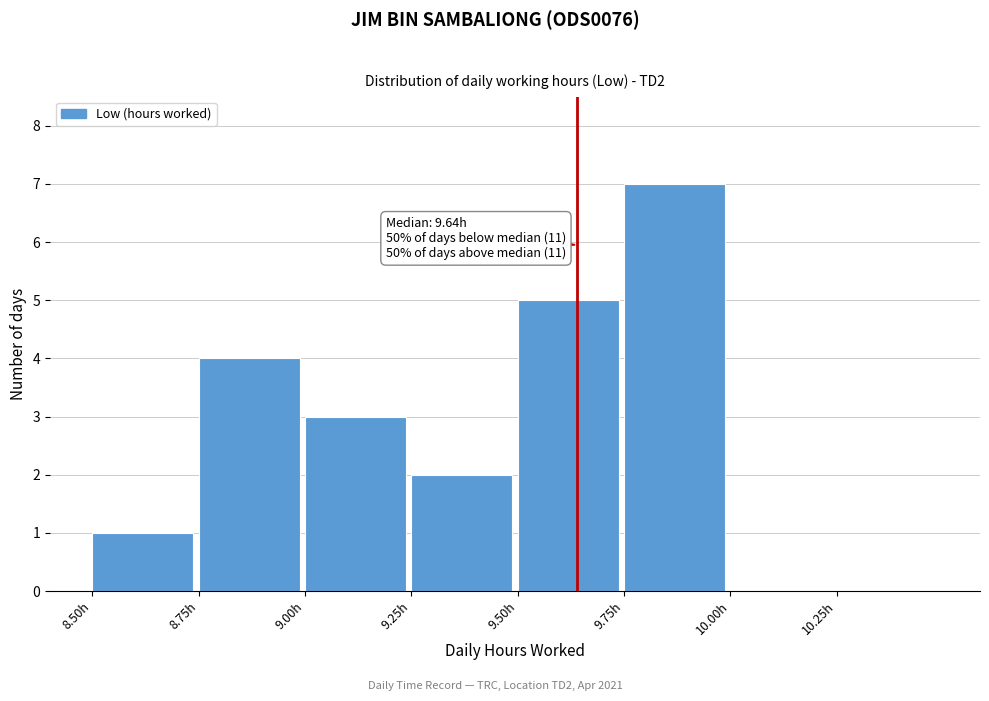

Which range on the x-axis has the tallest bar?

9.75 to 10.00